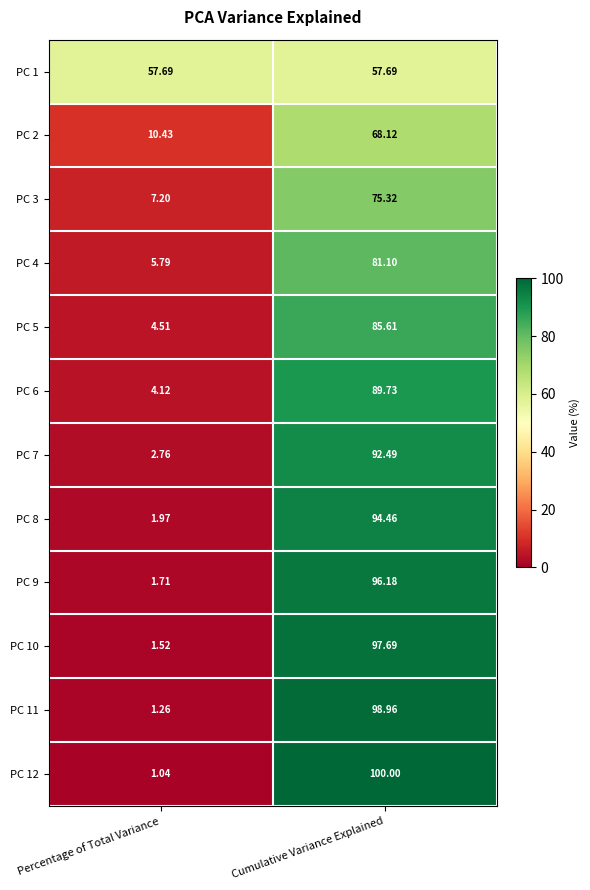

List the labels in order of PC 6 value, largest first.

Cumulative Variance Explained, Percentage of Total Variance